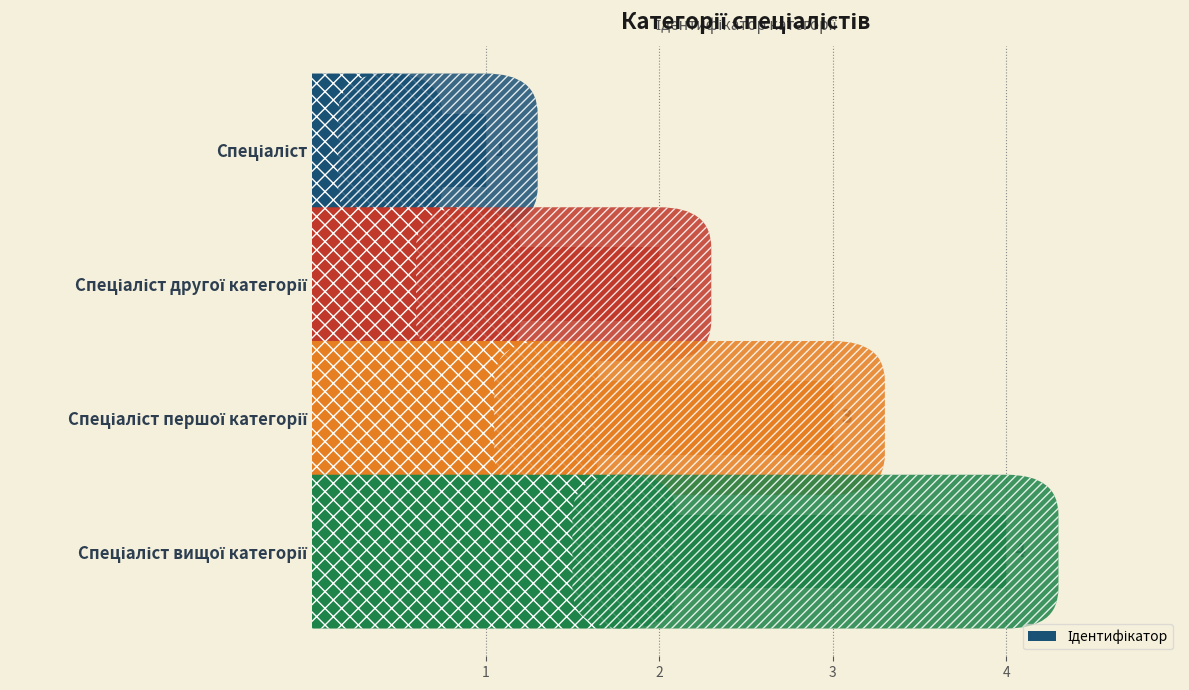

What is the value of the 4th bar from the top?

4